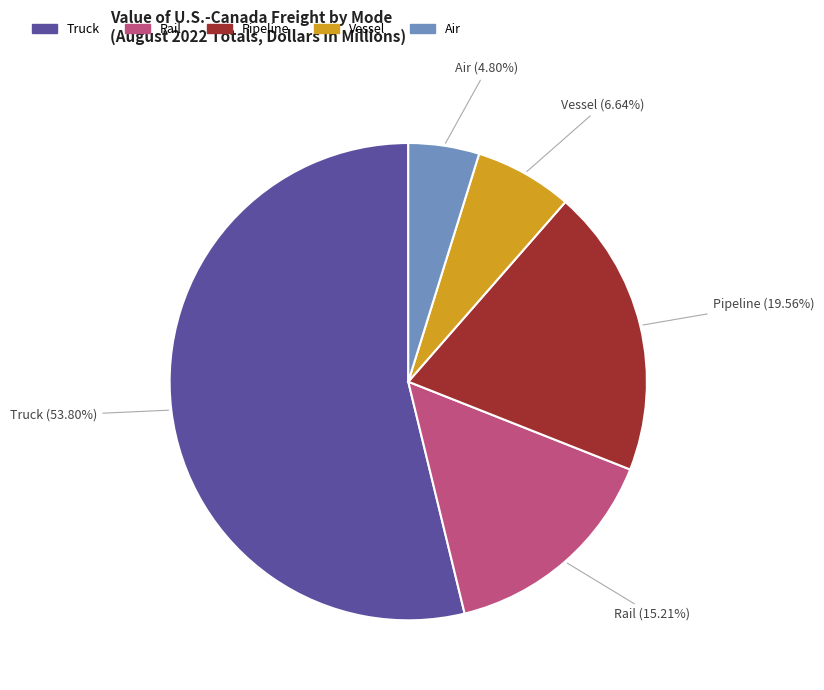

Does Truck account for over 50% of the chart?

Yes